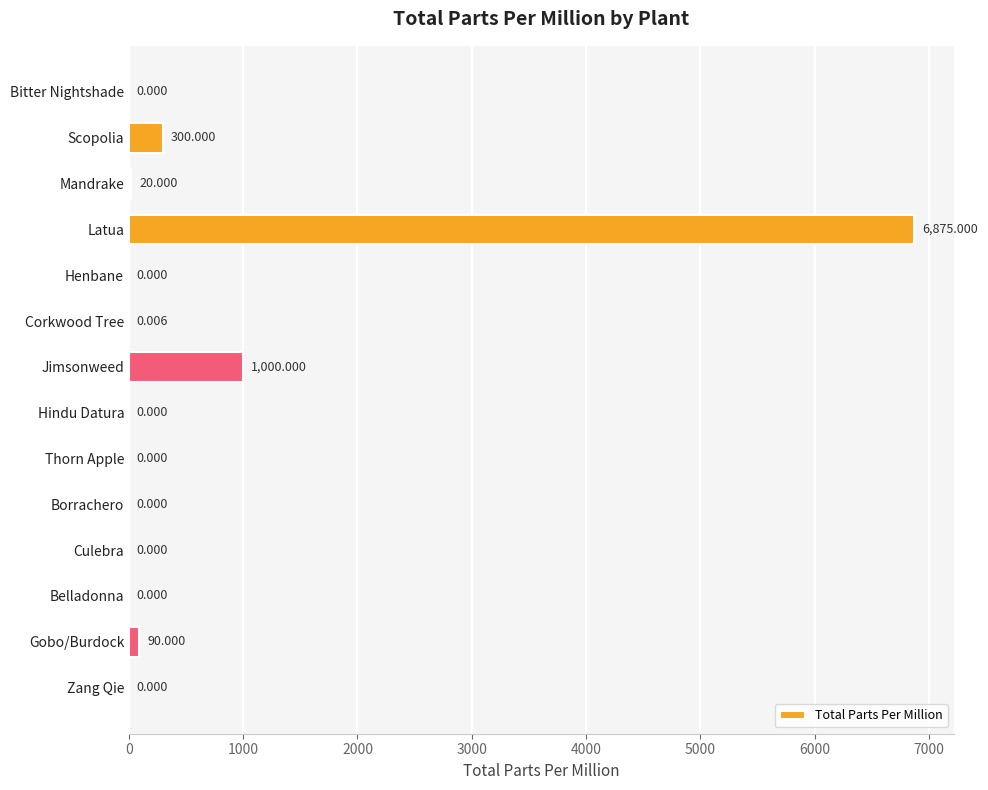

Are the bars grouped side by side (vs. stacked)?

No